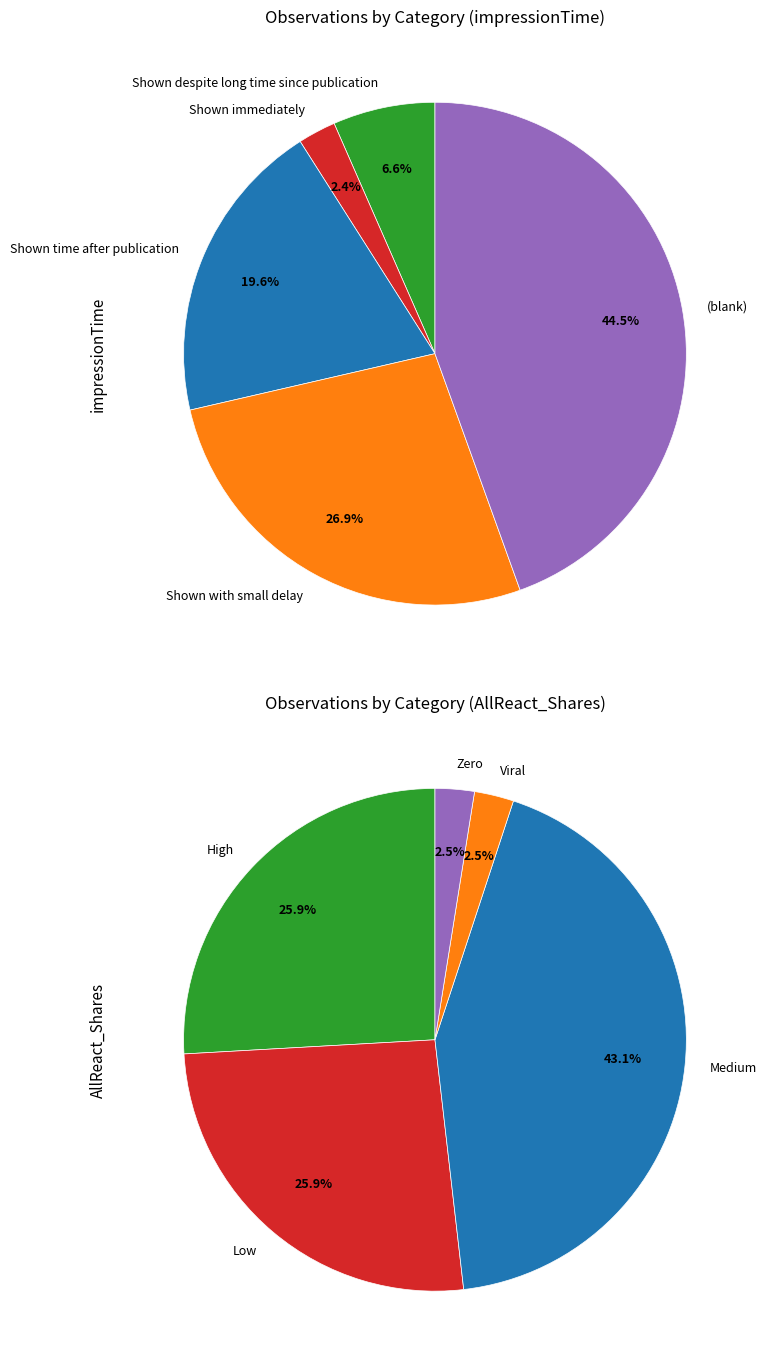

Is it true that AllReact_Shares is 26% of the pie?

True